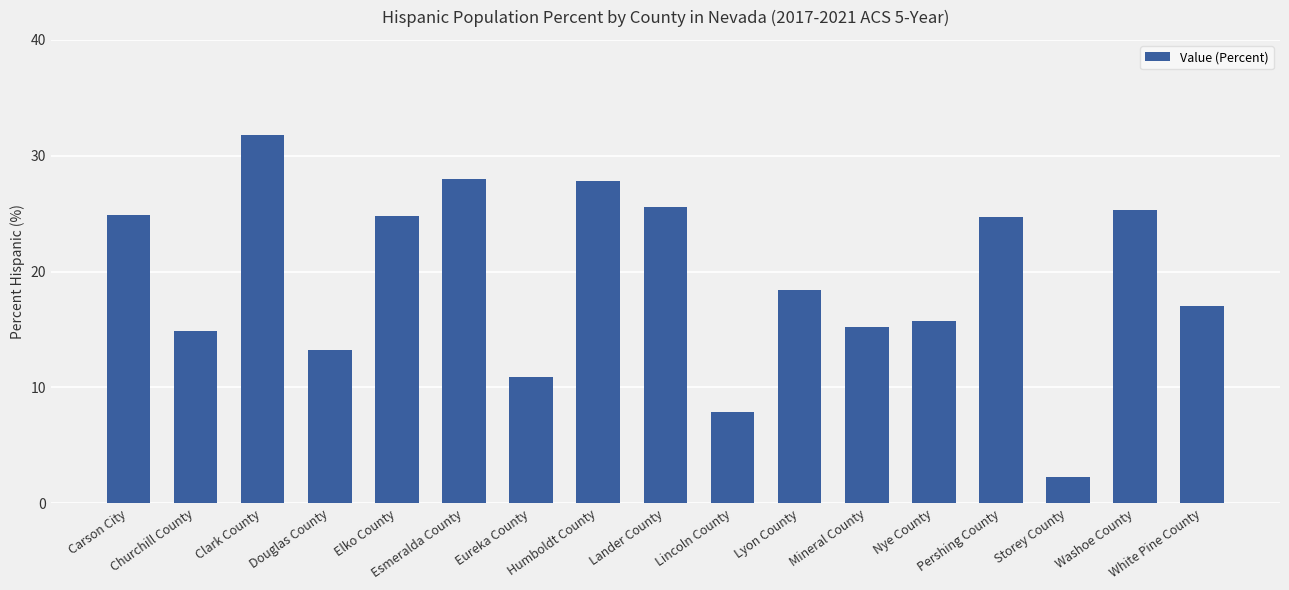

True or false: the data shows 27.8 at Humboldt County.

True